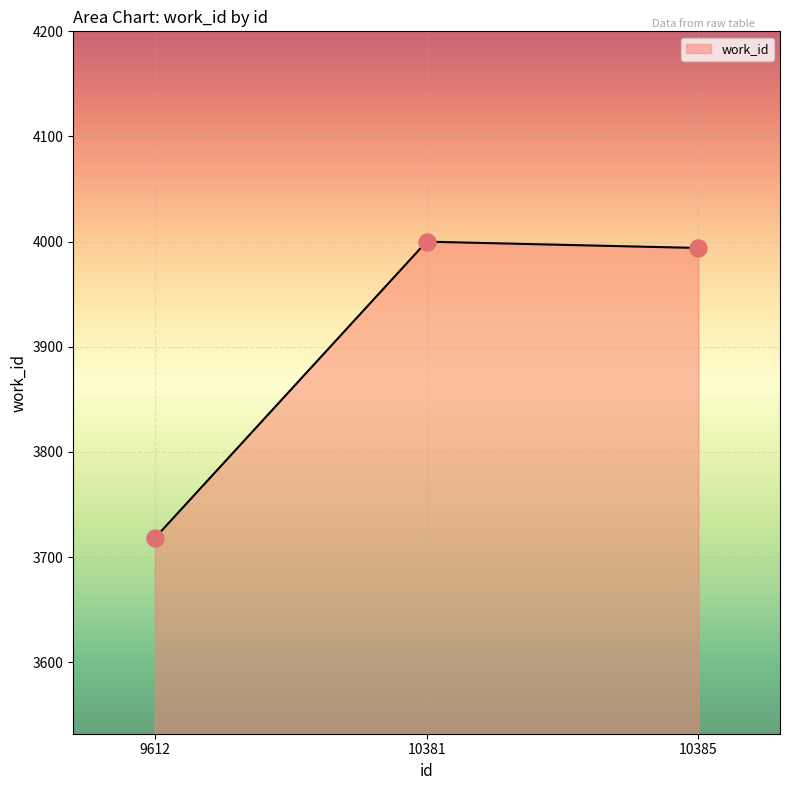

Between 10381 and 9612, which is larger?

10381